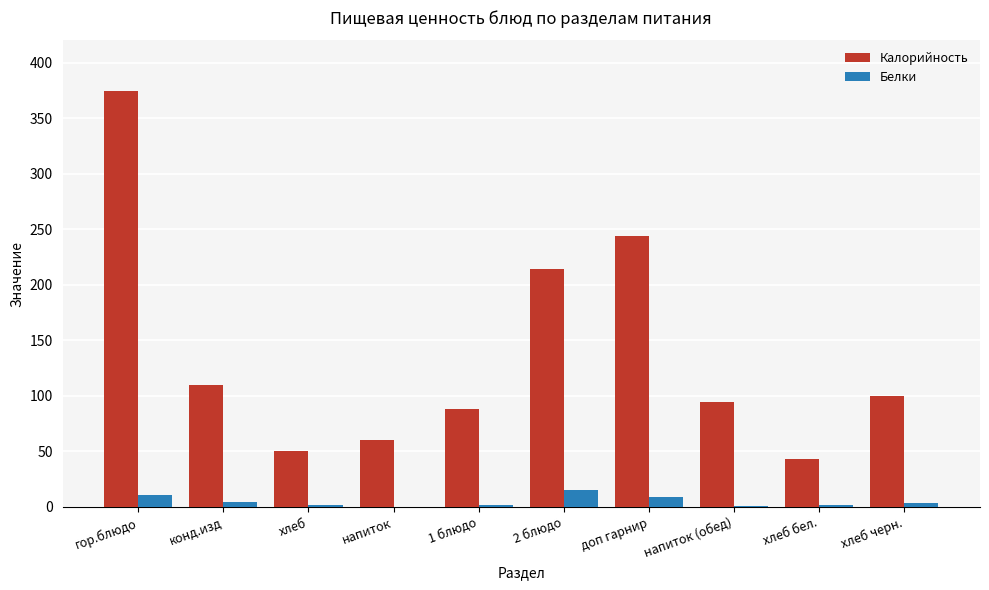

Which series changed the most between гор.блюдо and 1 блюдо?

Калорийность